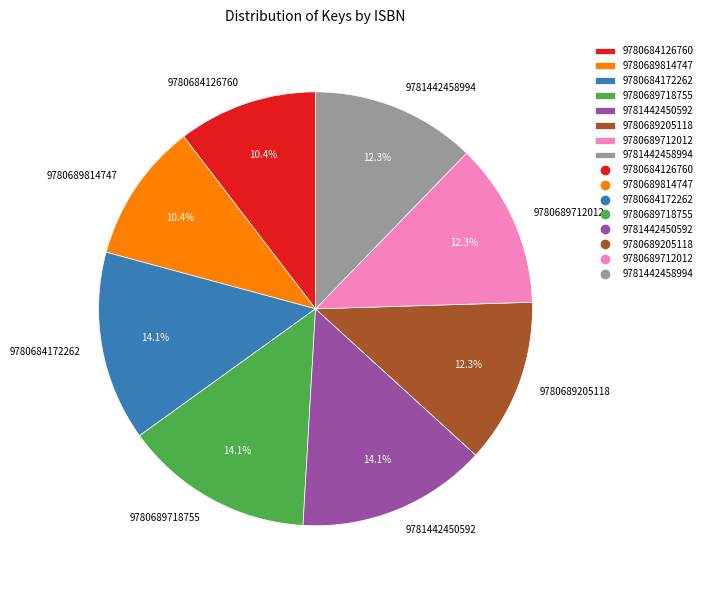

What percentage do 9780684172262 and 9780689712012 together represent?

26.4%